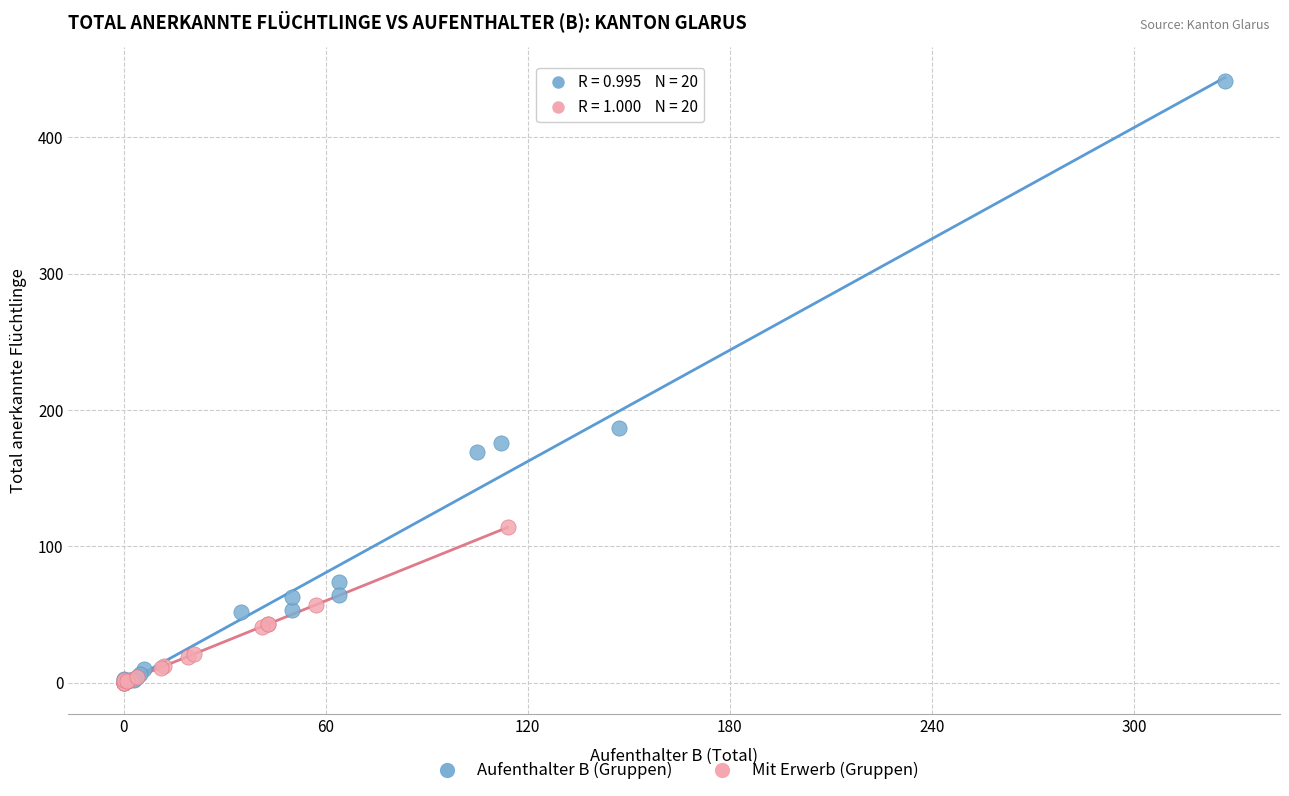

Which series contains the highest Y value?

Aufenthalter B (Gruppen)